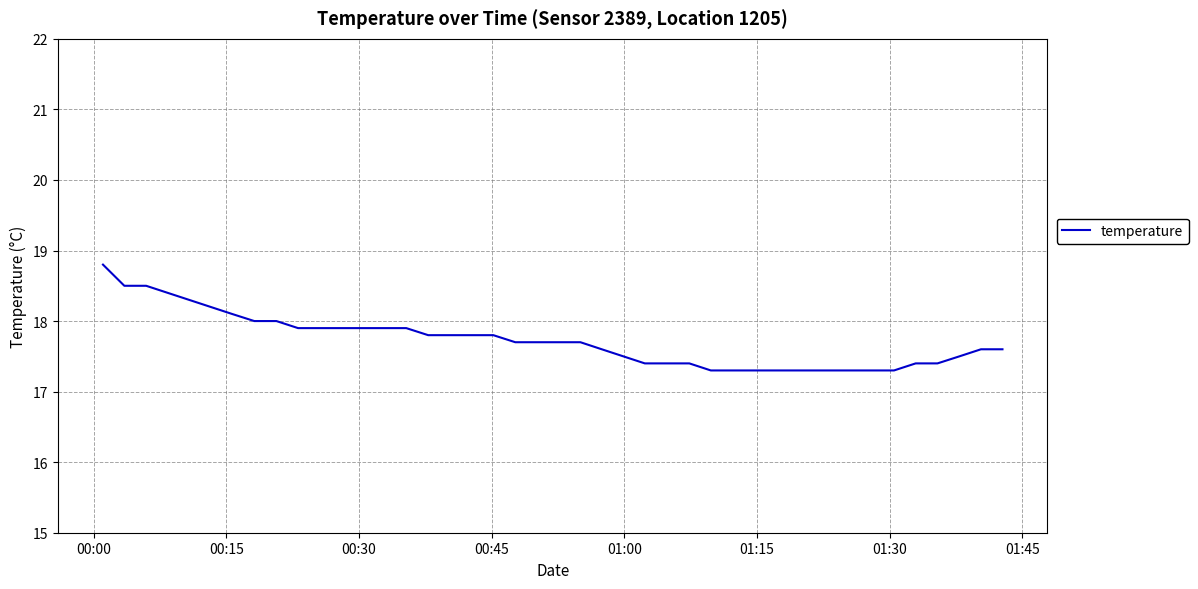

What is the difference between the maximum and minimum values?

1.5